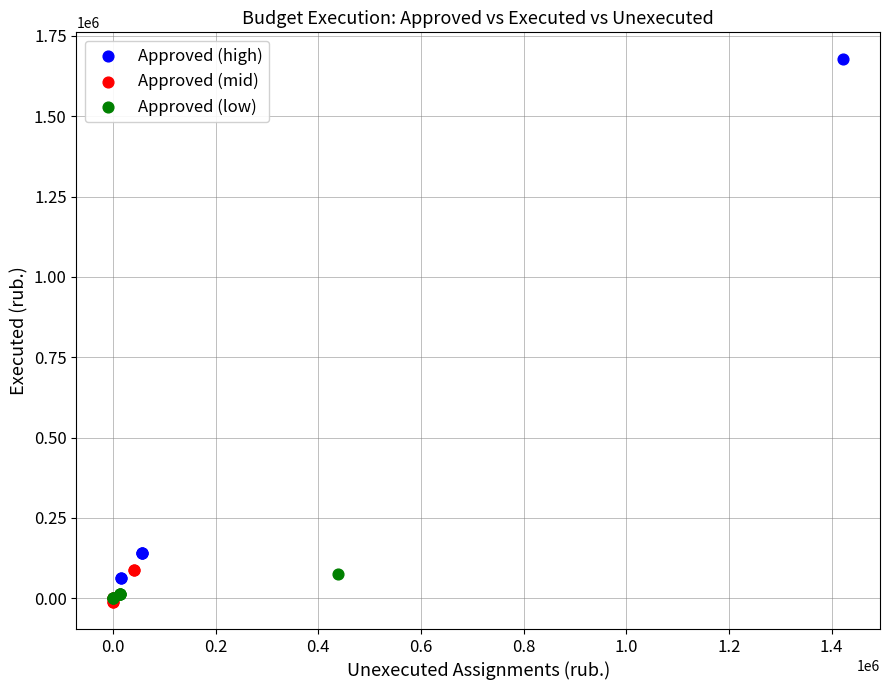

Which series has the widest spread of Y values?

Approved (high)